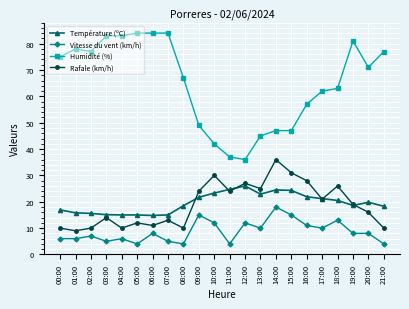

Does the chart have visible grid lines?

Yes